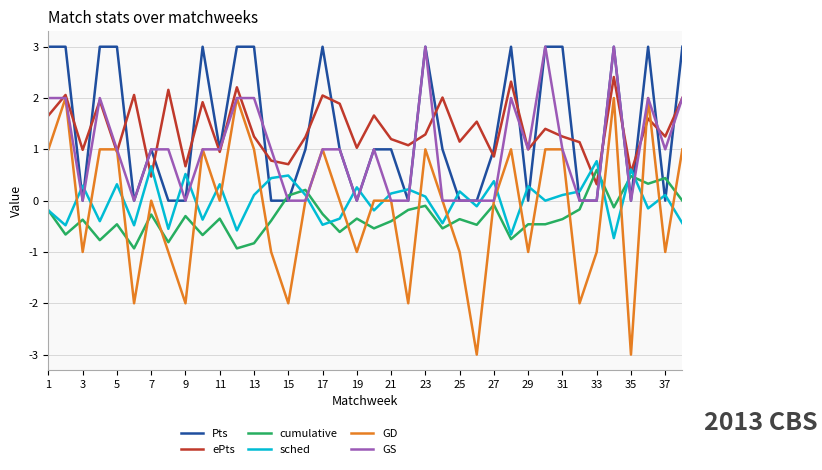

True or false: GS and sched cross at least once.

True